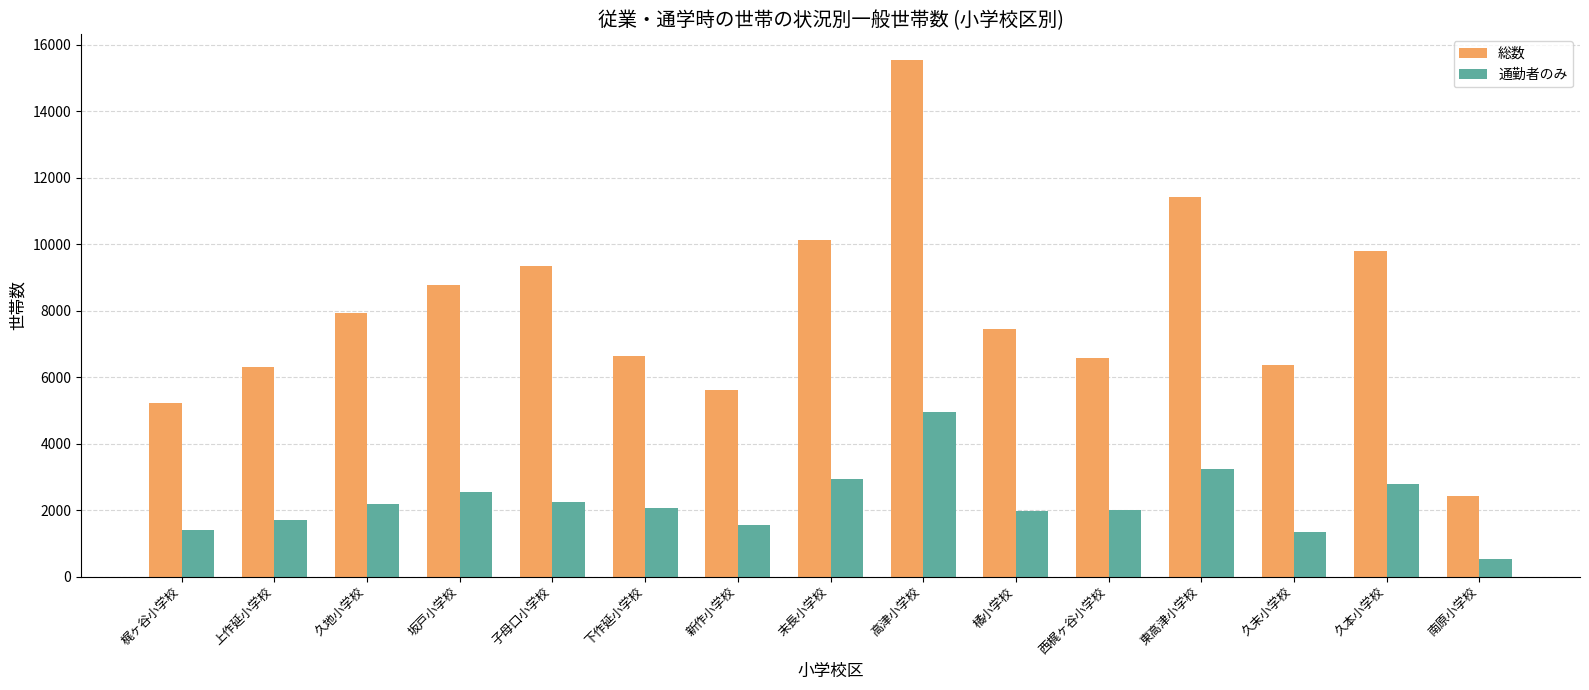

What is the value of the 通勤者のみ bar at the 11th from the left?

1990